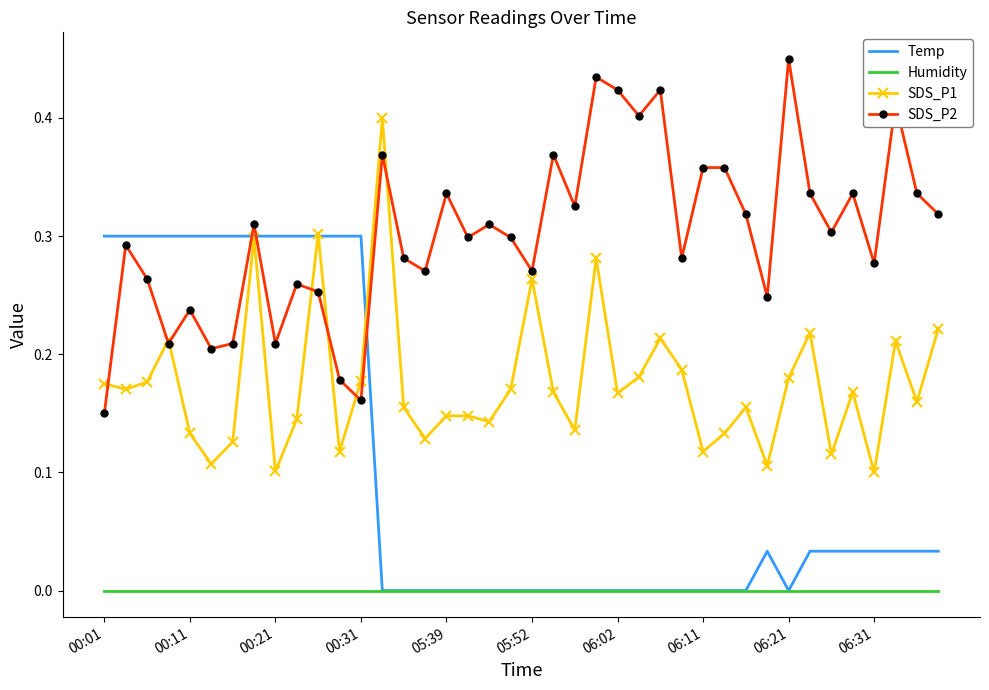

True or false: SDS_P1 has more than 2 points higher than both neighbors.

True